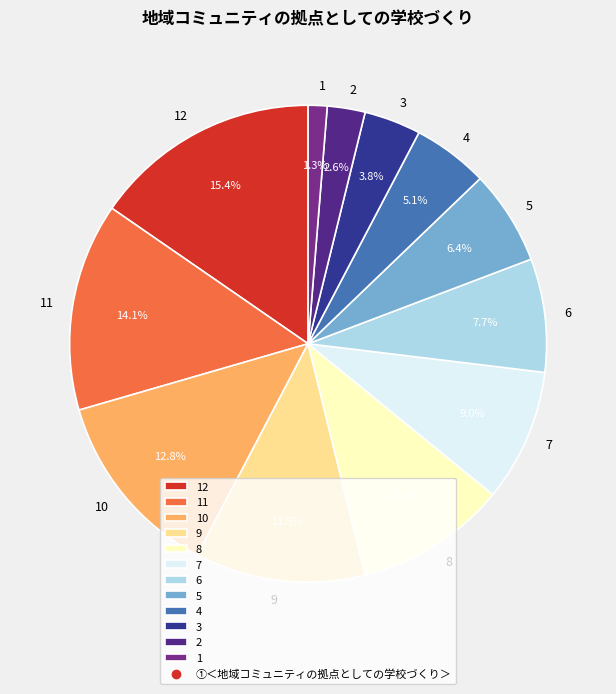

Is the sum of 4 and 10 greater than half?

No